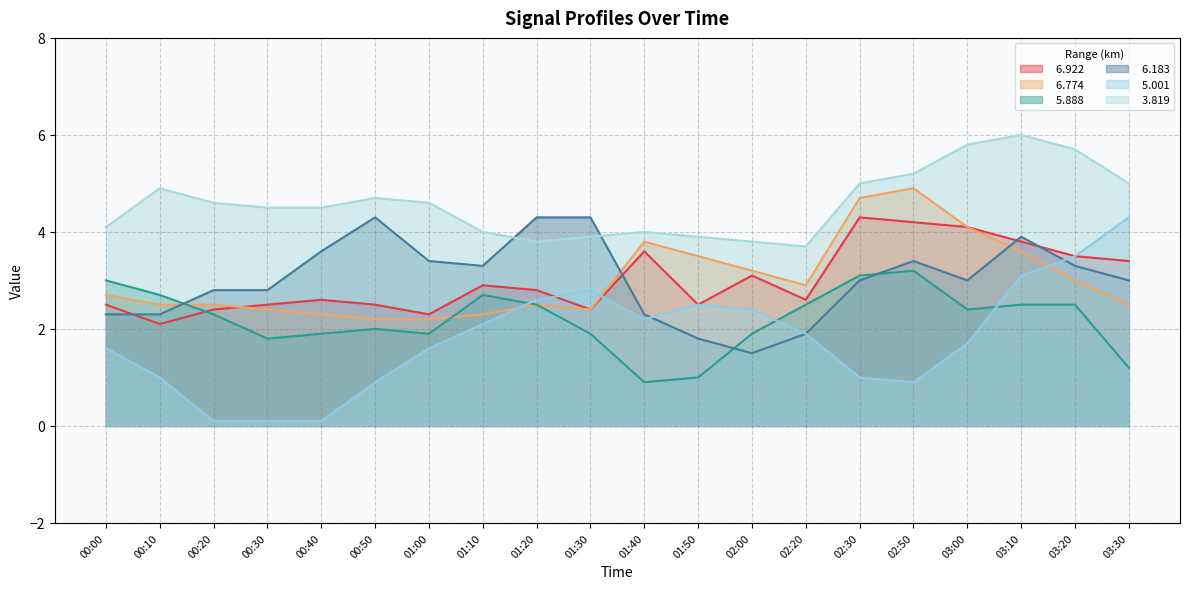

What is the value of the   6.922 point at the 14th from the left?

2.6